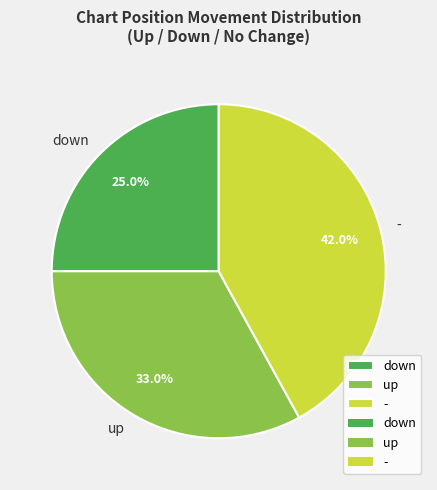

Between - and up, which is larger?

-